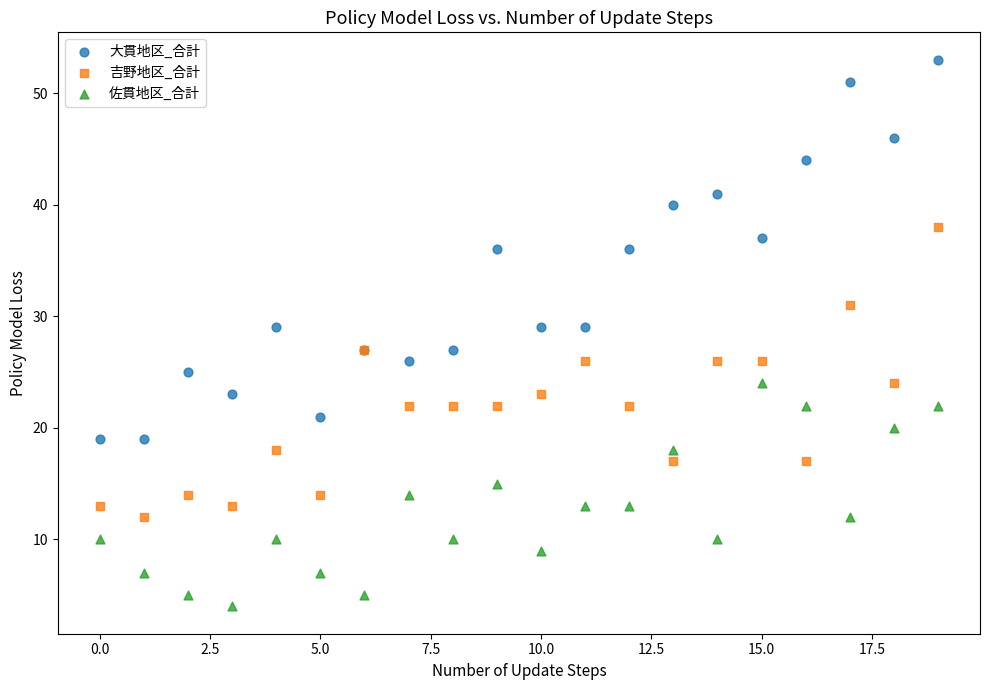

Which series contains the highest Y value?

大貫地区_合計